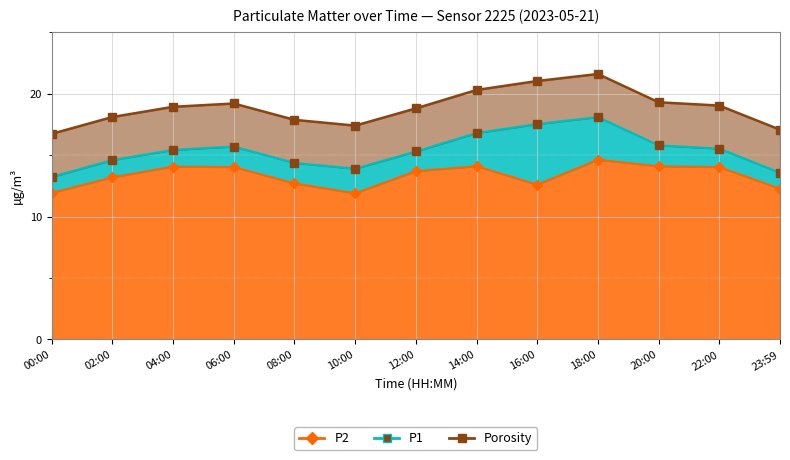

What is the difference between the P2 values at 20:00 and 04:00?

0.5